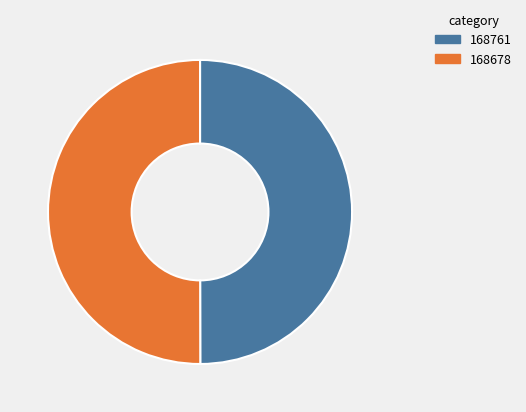

What is the ratio of the value at 168761 to the value at 168678?

1.0